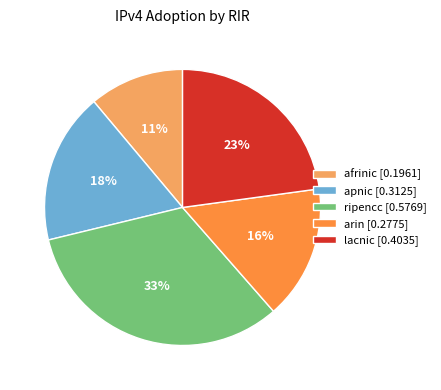

Count the number of slices in the pie.

5